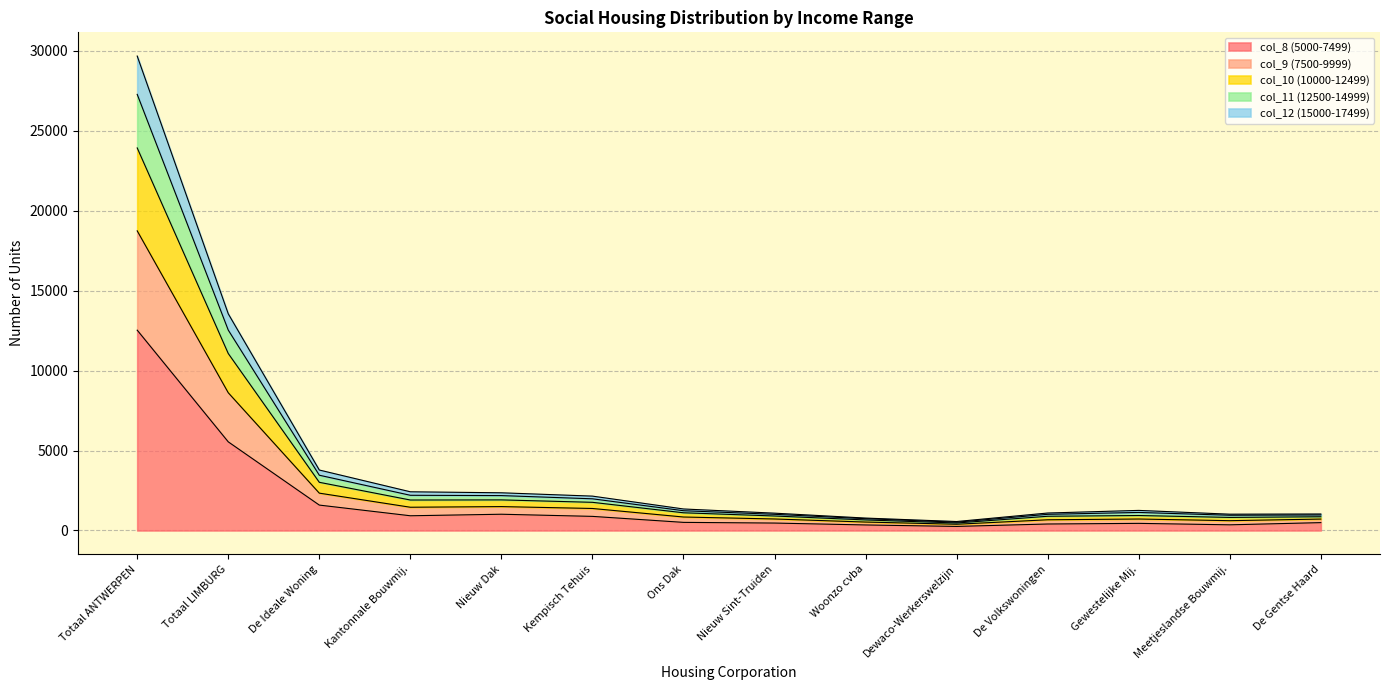

Which category has the highest value in the col_8 (5000-7499) series?

Totaal ANTWERPEN